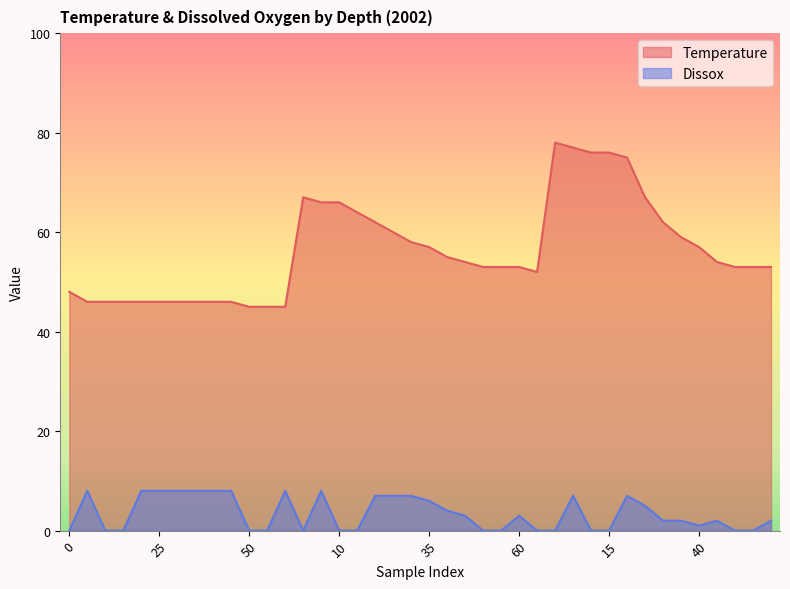

What is the difference between the maximum and minimum values in the Temperature series?

33